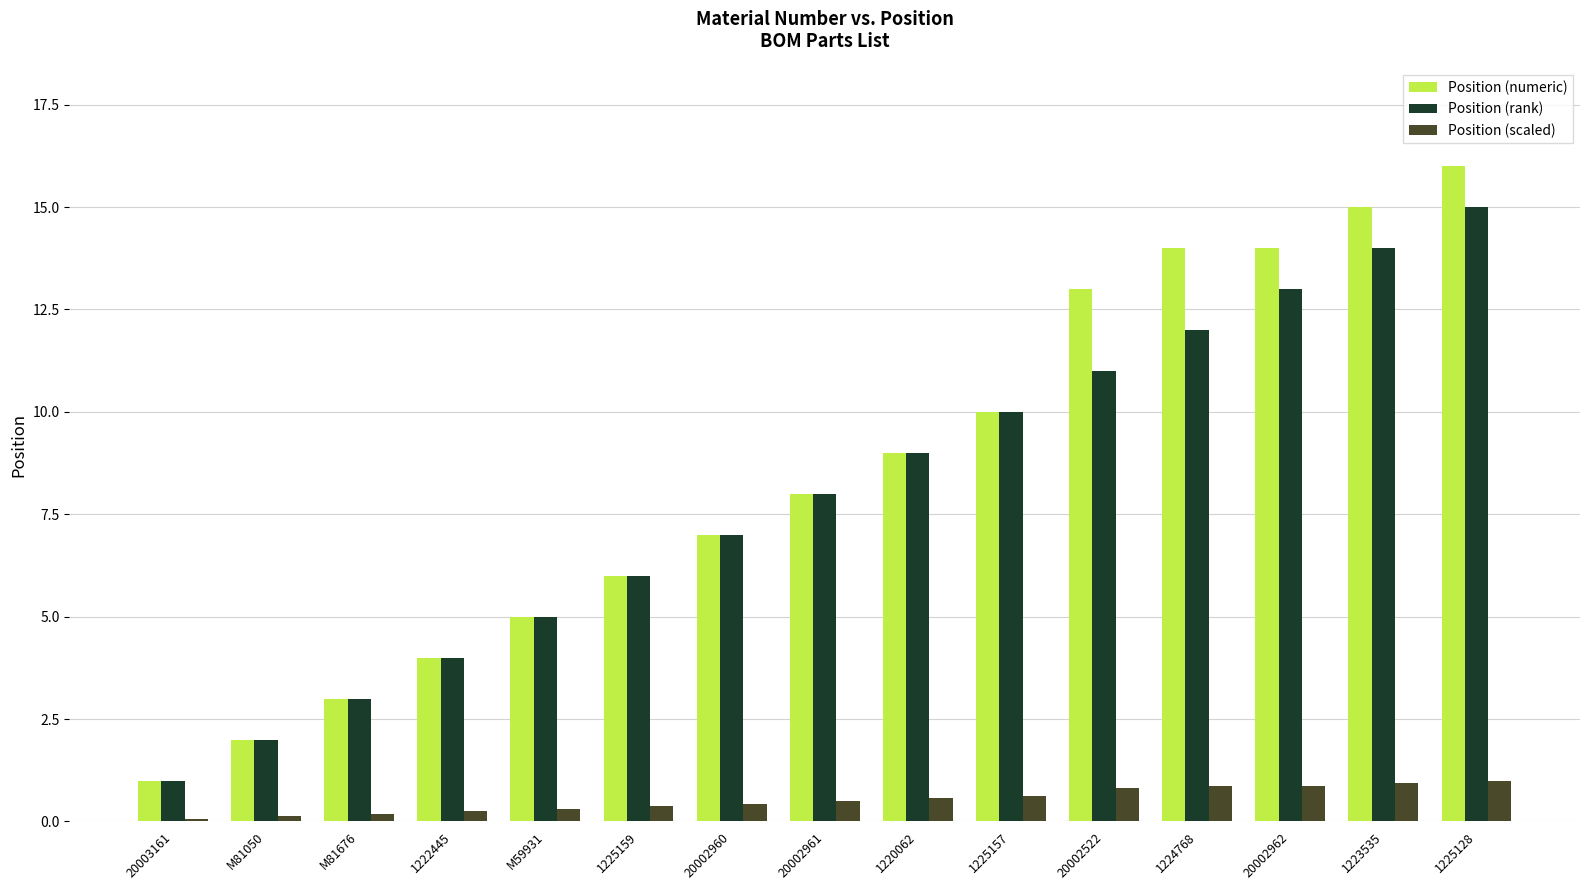

What is the average value of the Position (numeric) series?

8.5